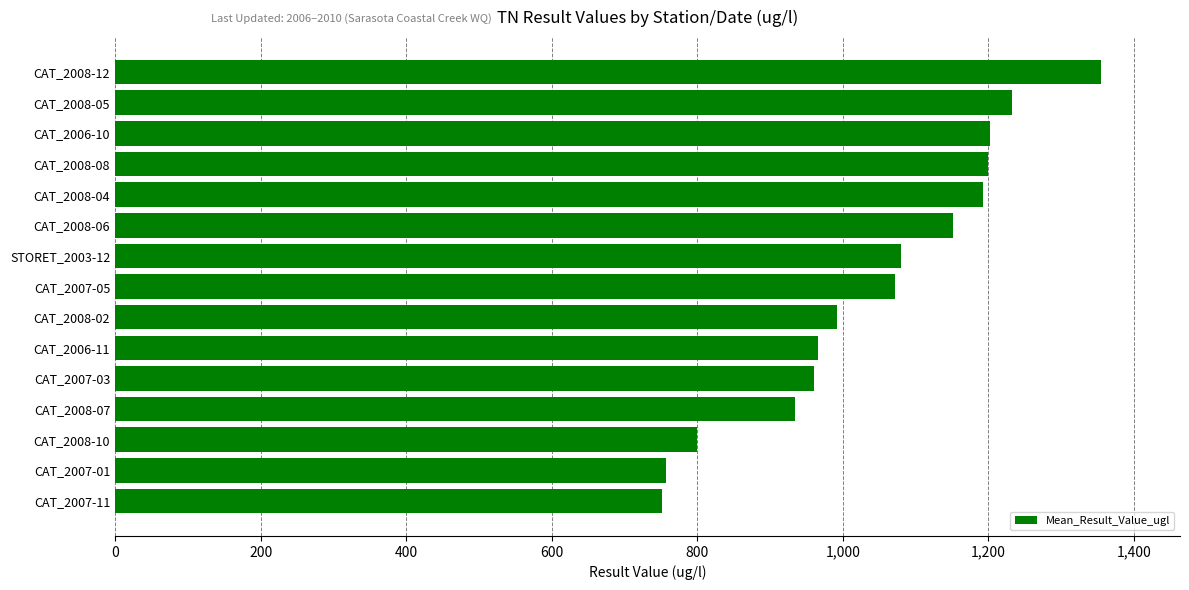

Is it true that the value at CAT_2008-06 is 783?

False